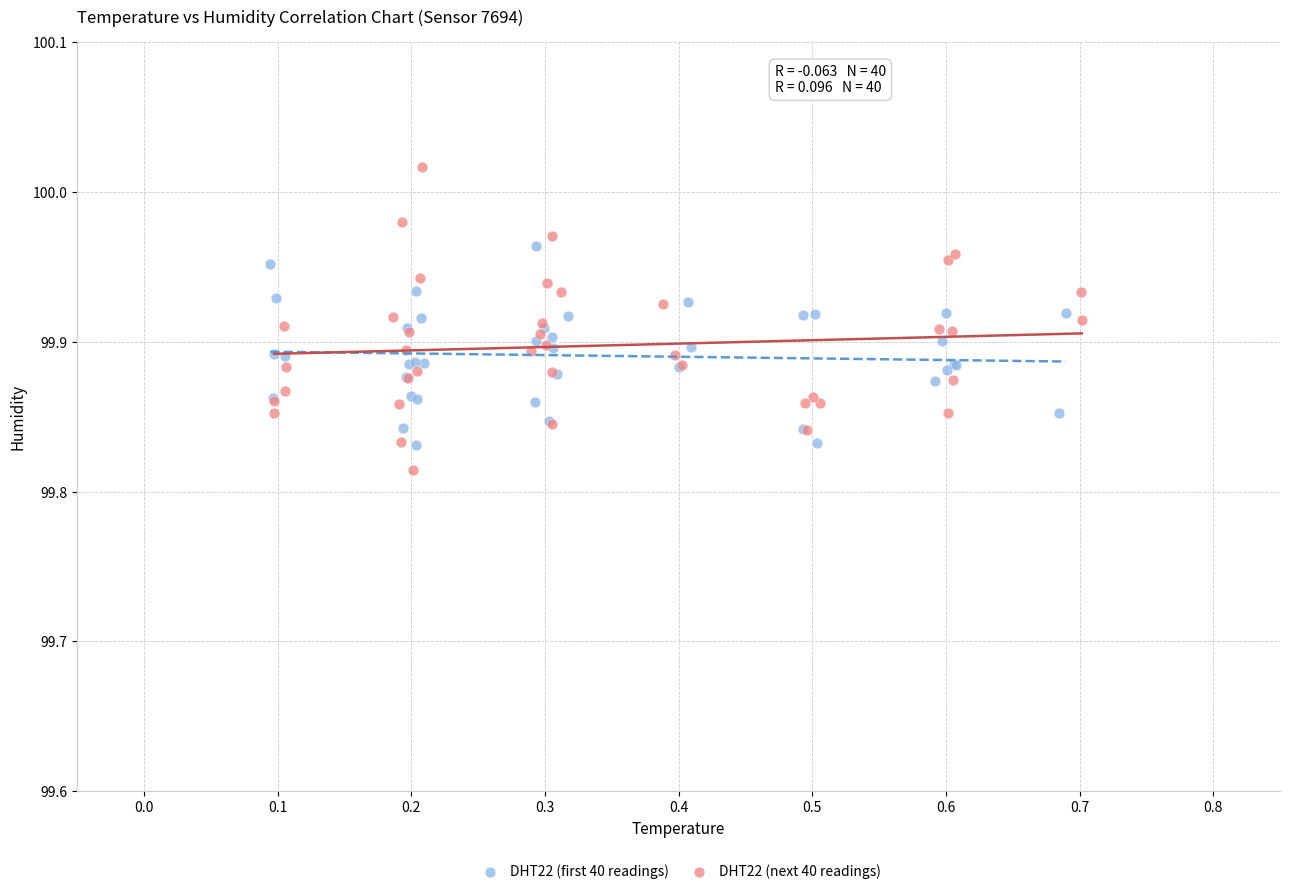

Which series contains the highest Y value?

DHT22 (next 40 readings)